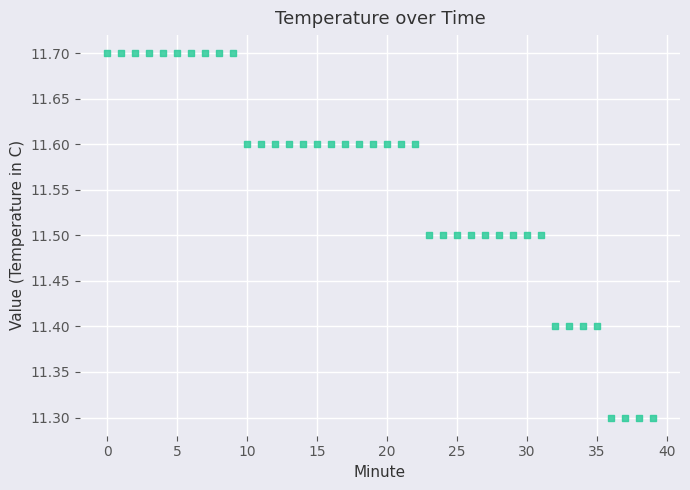

What is the range of Y values (max minus min)?

0.4